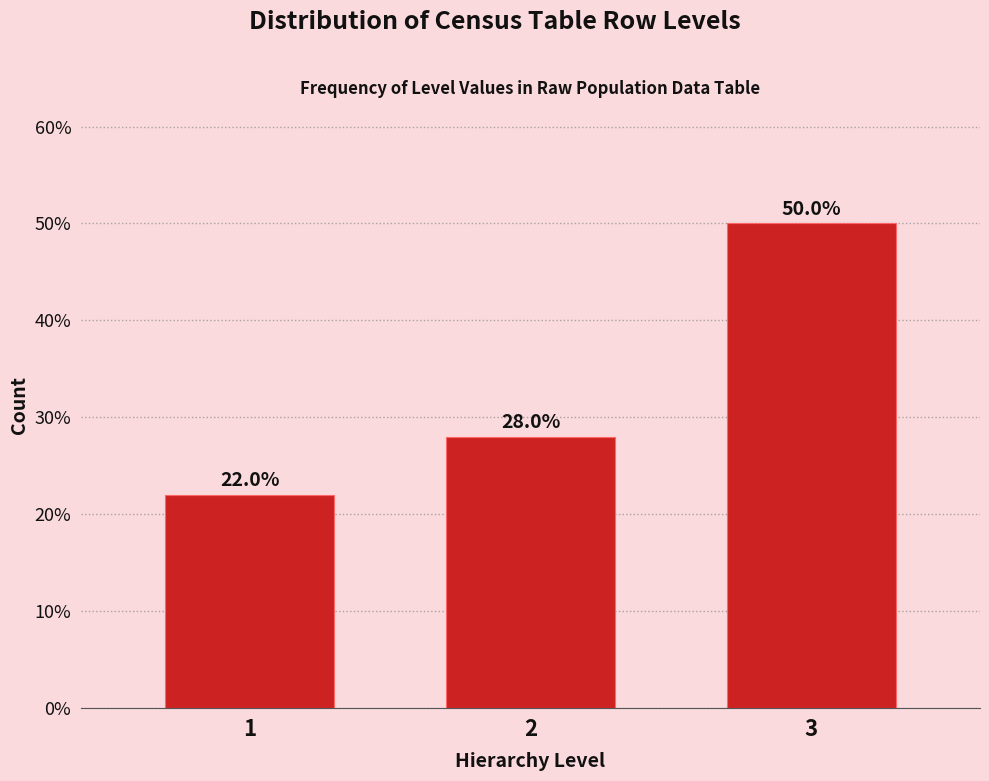

Reading right to left, transcribe all the data shown in this chart.

50.0	28.0	22.0